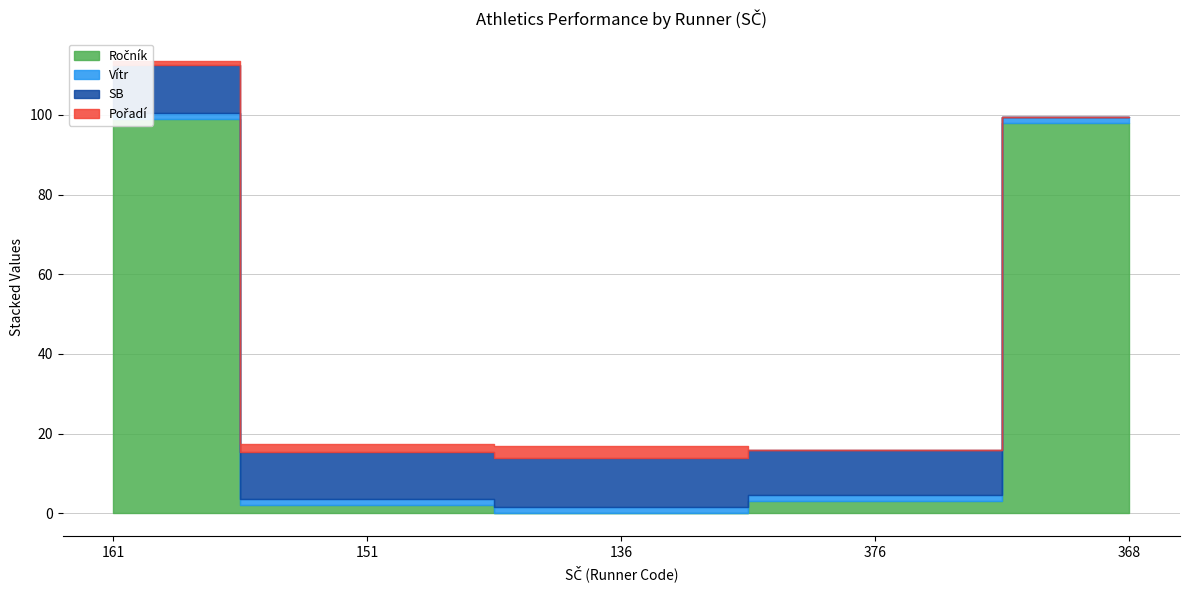

At which category does SB reach its first local peak?

136